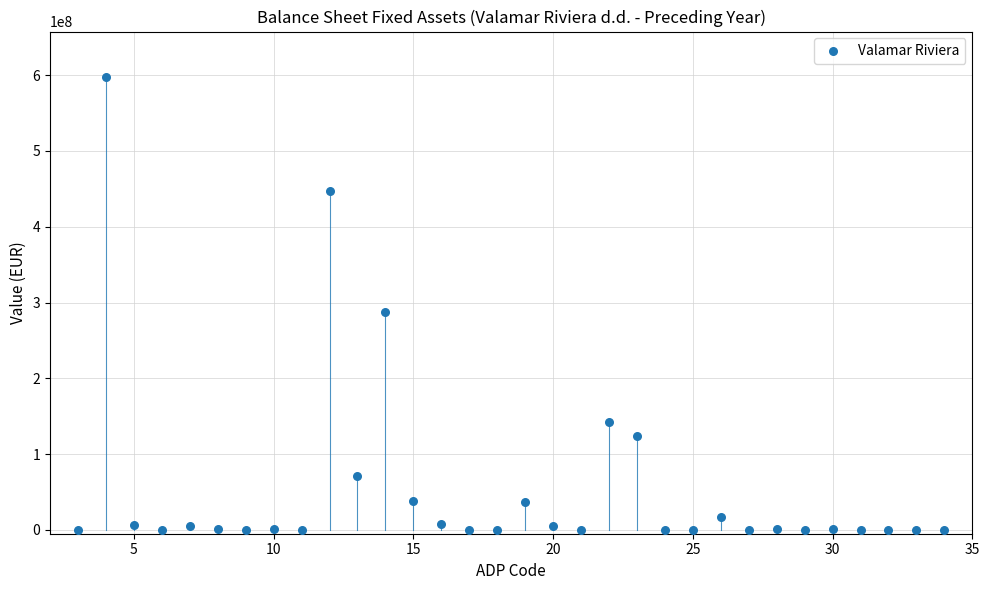

What Y value in the scatter plot is closest to 298899975?

287897269